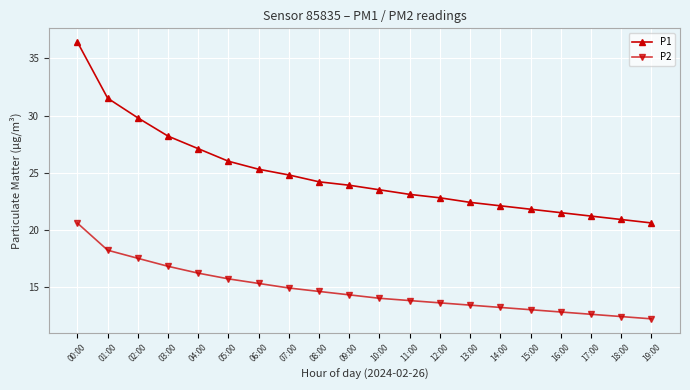

Does the chart have visible grid lines?

Yes